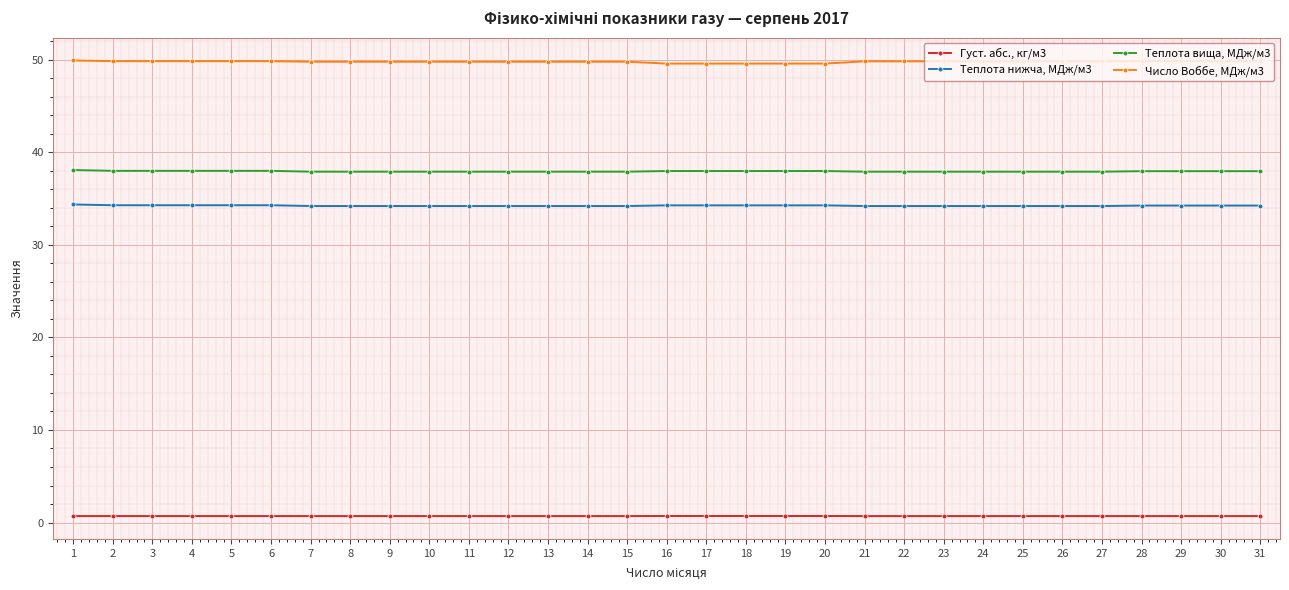

What is the maximum value shown in the chart?

49.9